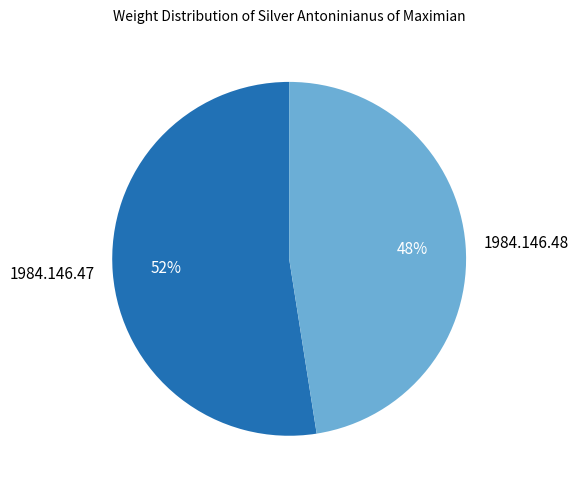

Rank the categories by value from highest to lowest.

1984.146.47, 1984.146.48